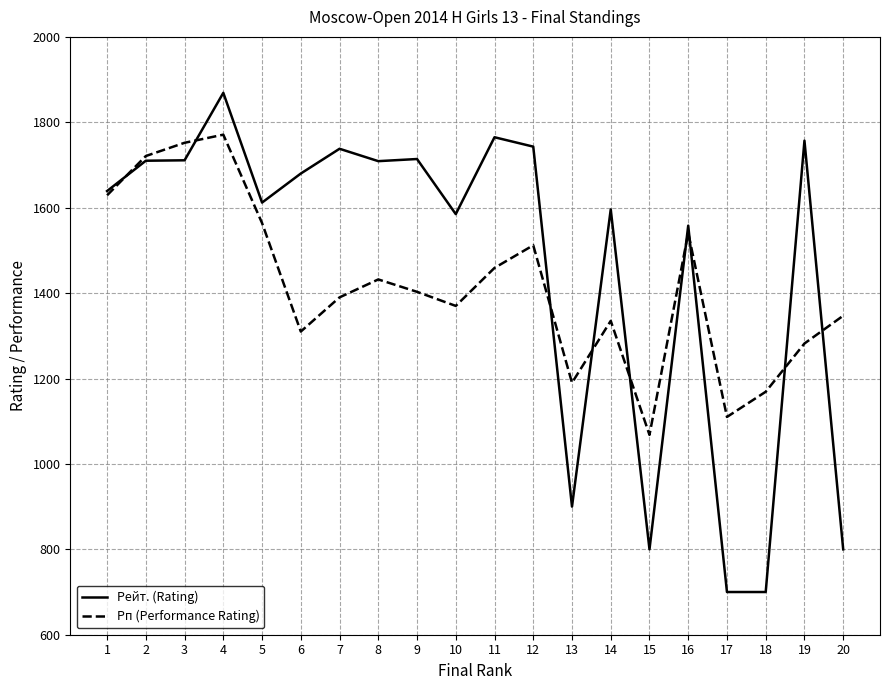

What is the minimum value shown in the chart?

700